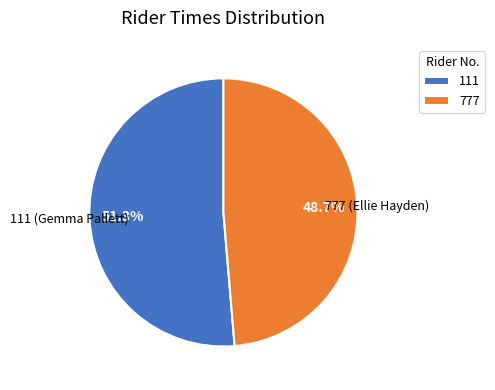

What portion of the pie excludes 111?

48.7%